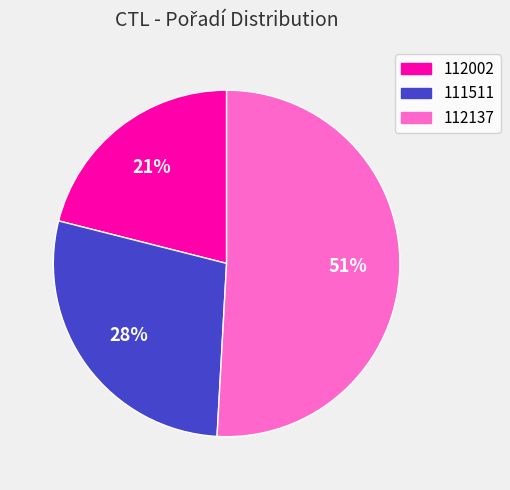

Between 112002 and 112137, which is larger?

112137